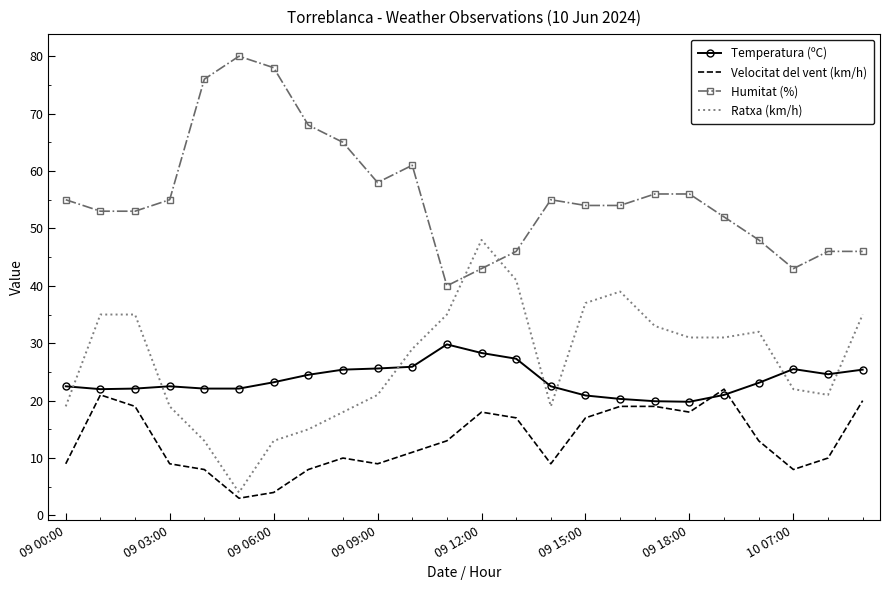

What is the lowest value of the Ratxa (km/h) series?

4.0